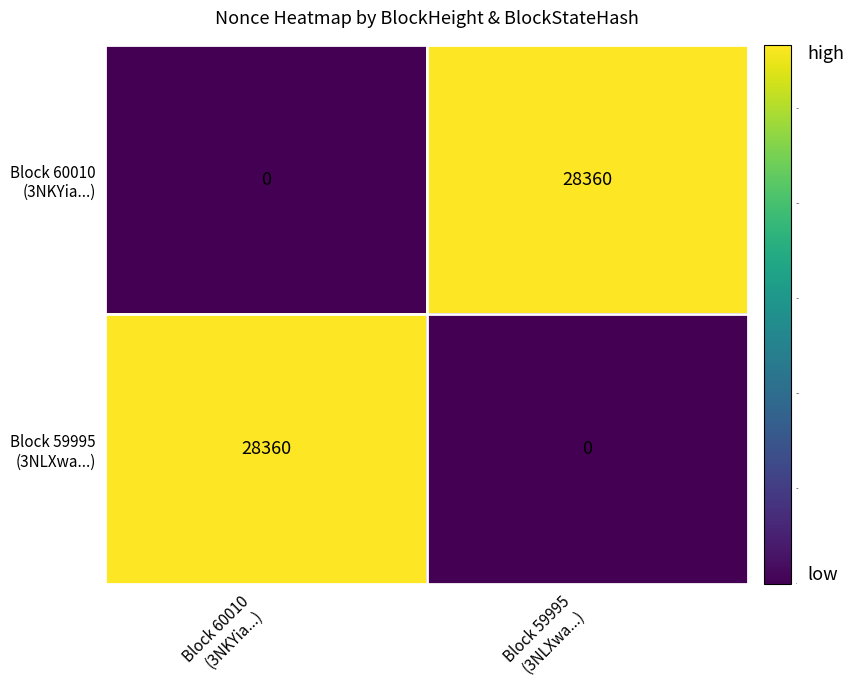

Count the number of categories in the chart.

2